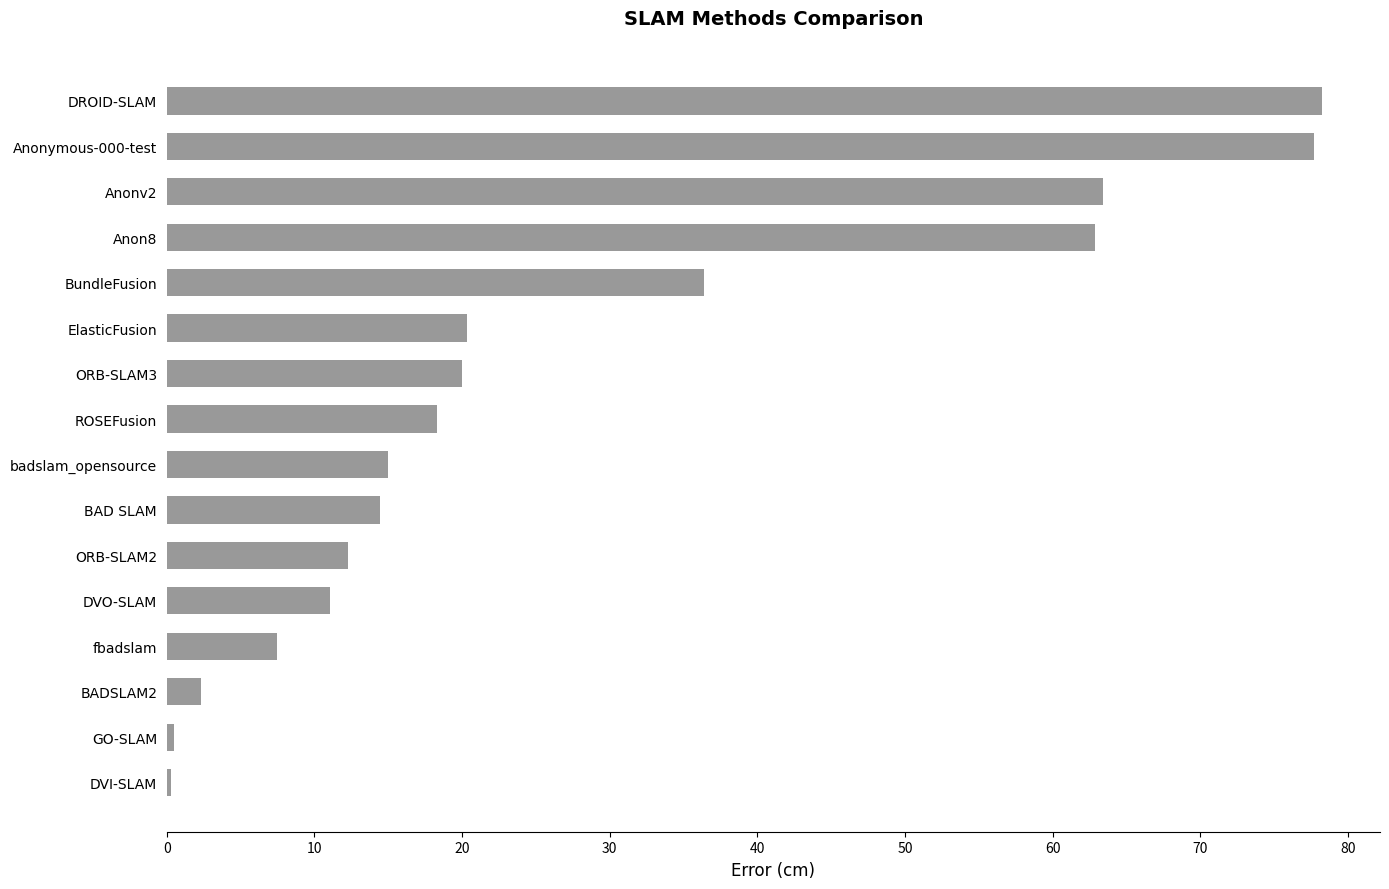

What is the approximate value at BundleFusion?

36.4